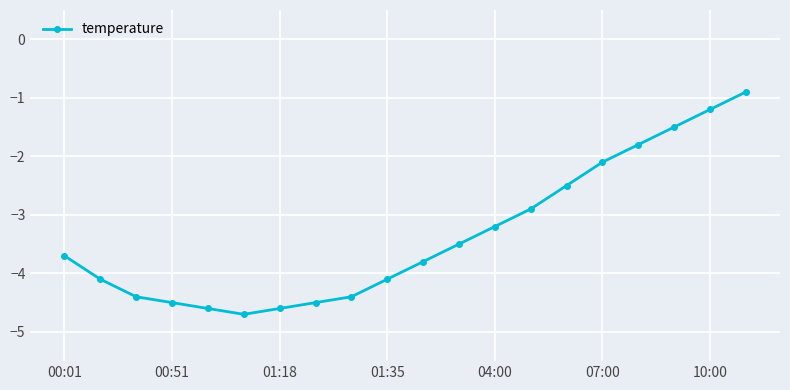

What is the maximum value shown in the chart?

-0.9